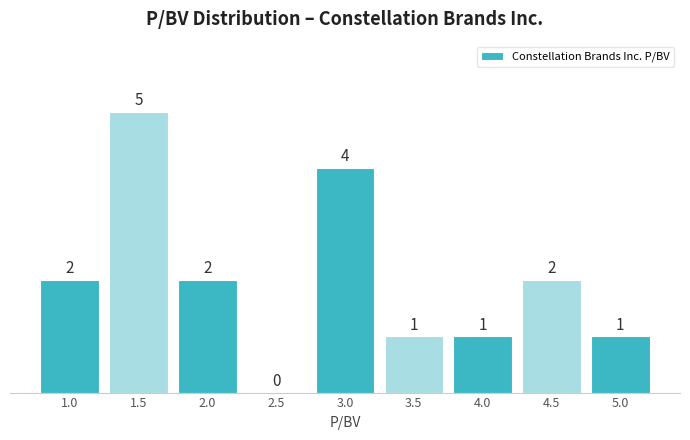

Reading left to right, what are all the values shown in this chart?

1.0=2	1.5=5	2.0=2	2.5=0	3.0=4	3.5=1	4.0=1	4.5=2	5.0=1